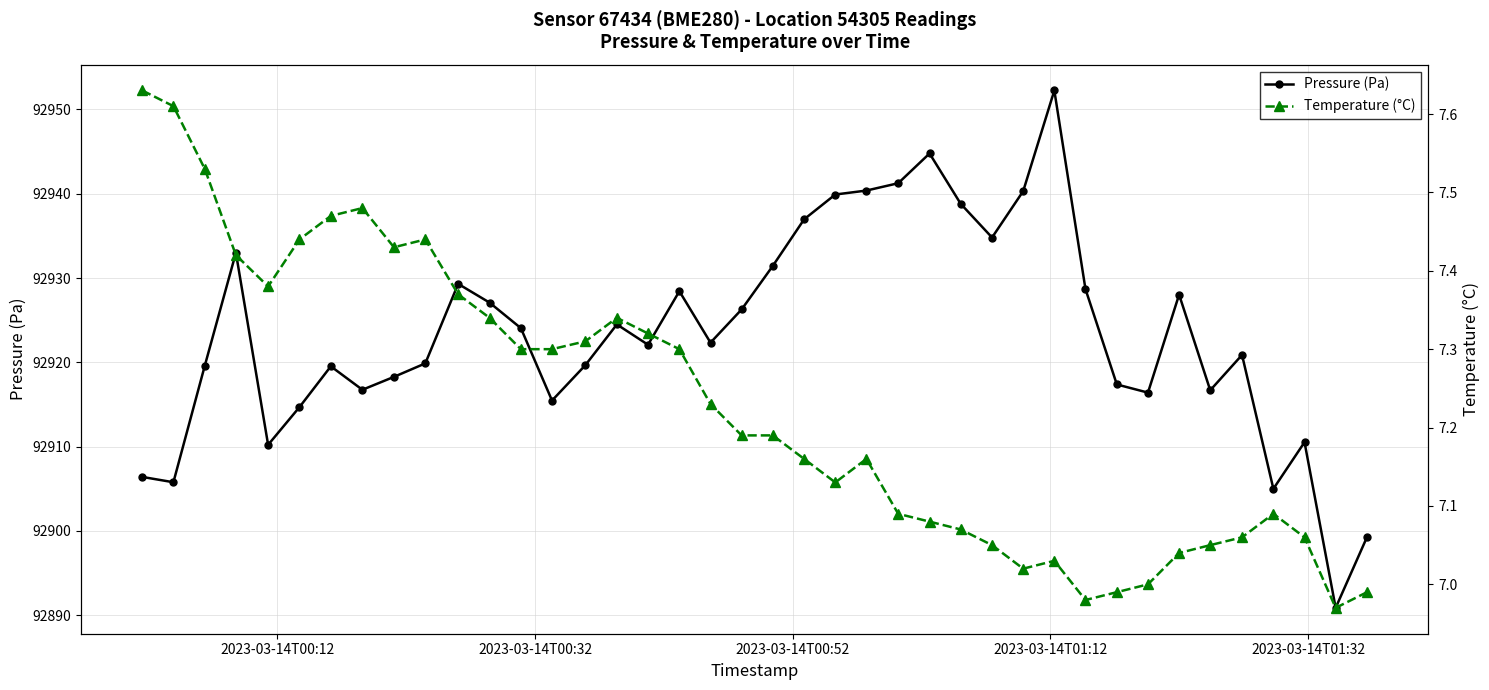

True or false: Pressure (Pa) has more than 2 points higher than both neighbors.

True